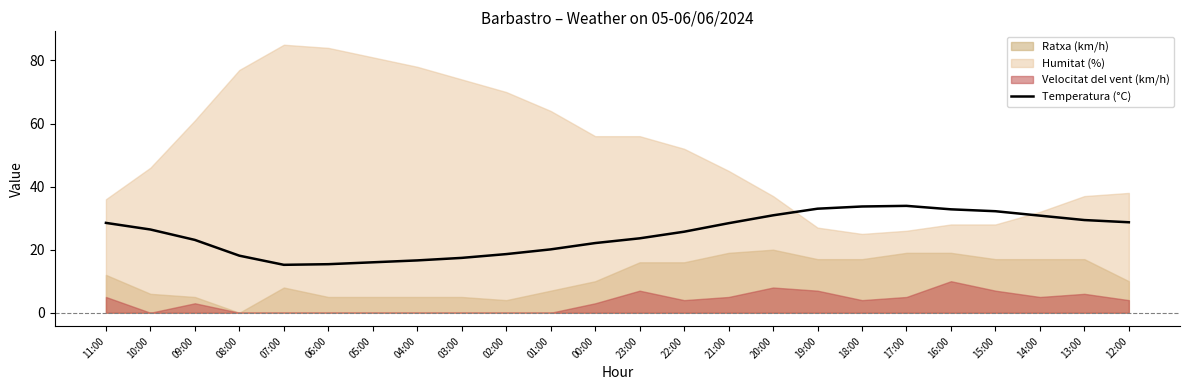

Rank the categories by value from lowest to highest.

07:00, 06:00, 05:00, 04:00, 03:00, 08:00, 02:00, 01:00, 00:00, 09:00, 23:00, 22:00, 10:00, 21:00, 11:00, 12:00, 13:00, 14:00, 20:00, 15:00, 16:00, 19:00, 18:00, 17:00